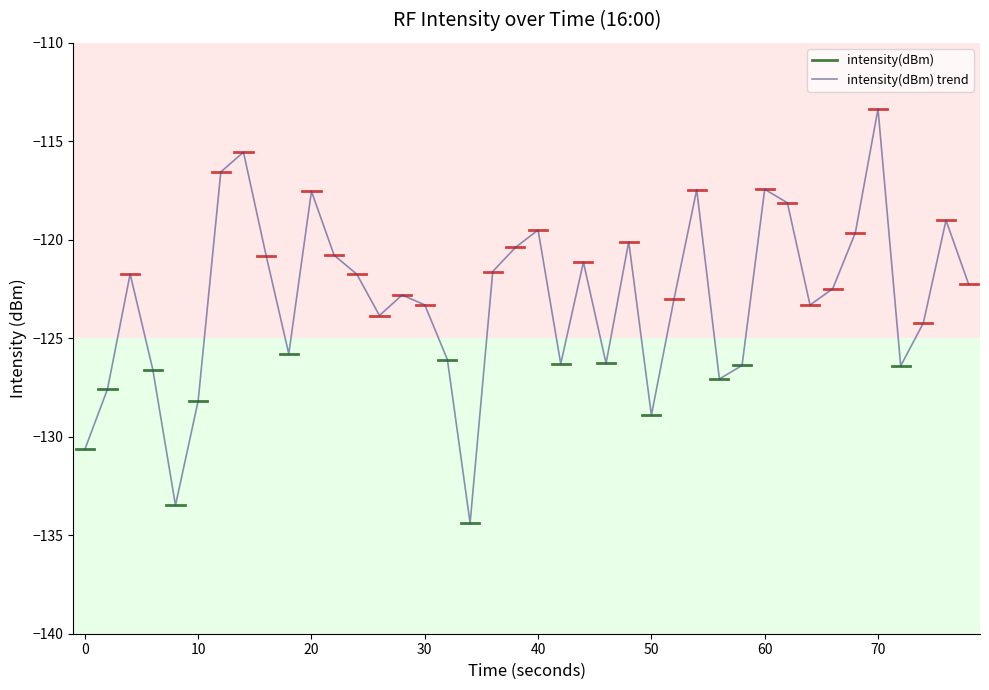

What is the difference between the second highest and minimum values?

18.8